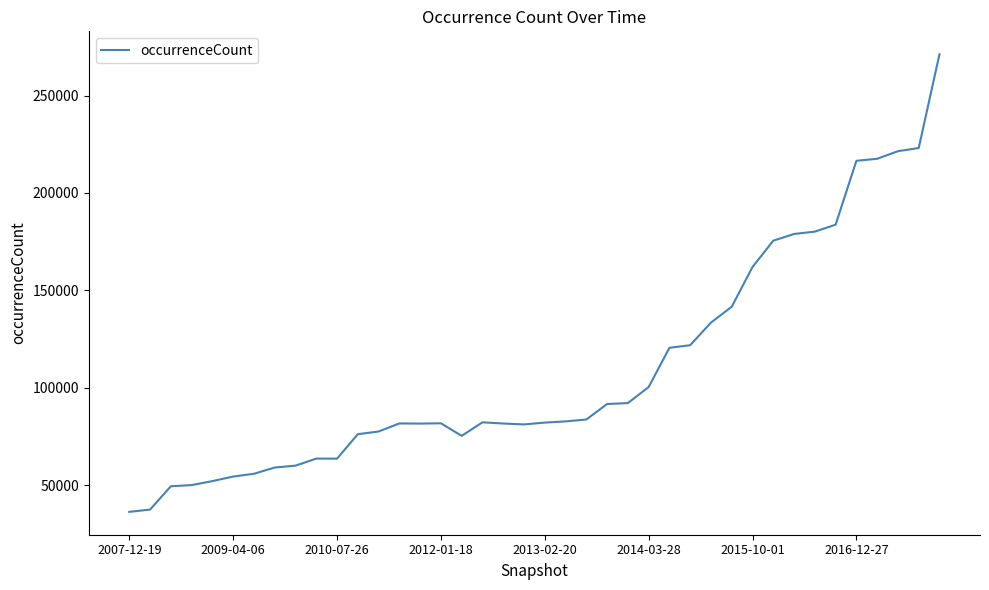

True or false: the data has more than 1 interior local peaks.

True